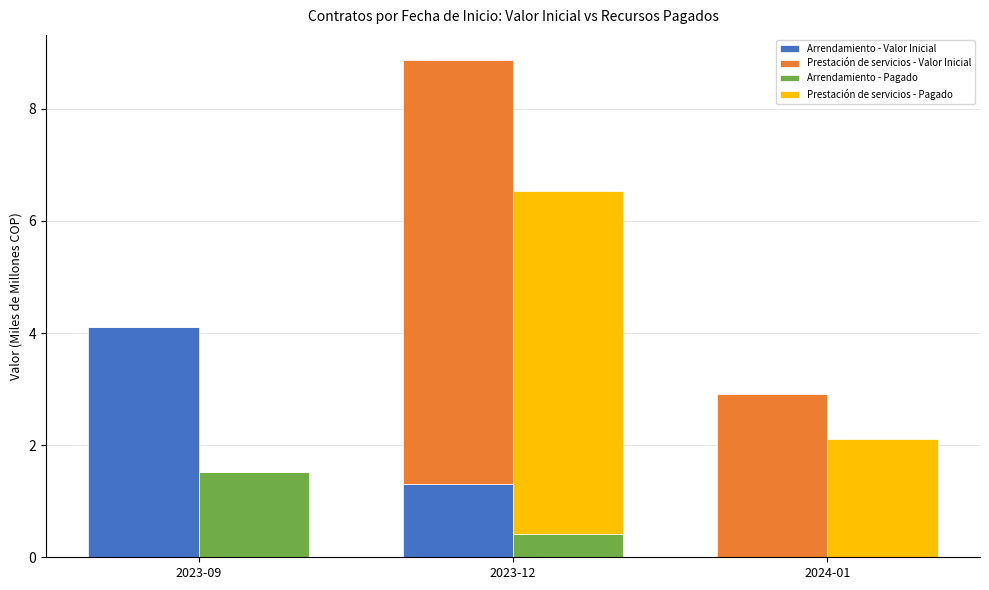

Where does the Prestación de servicios - Pagado series first go above 2?

2023-12